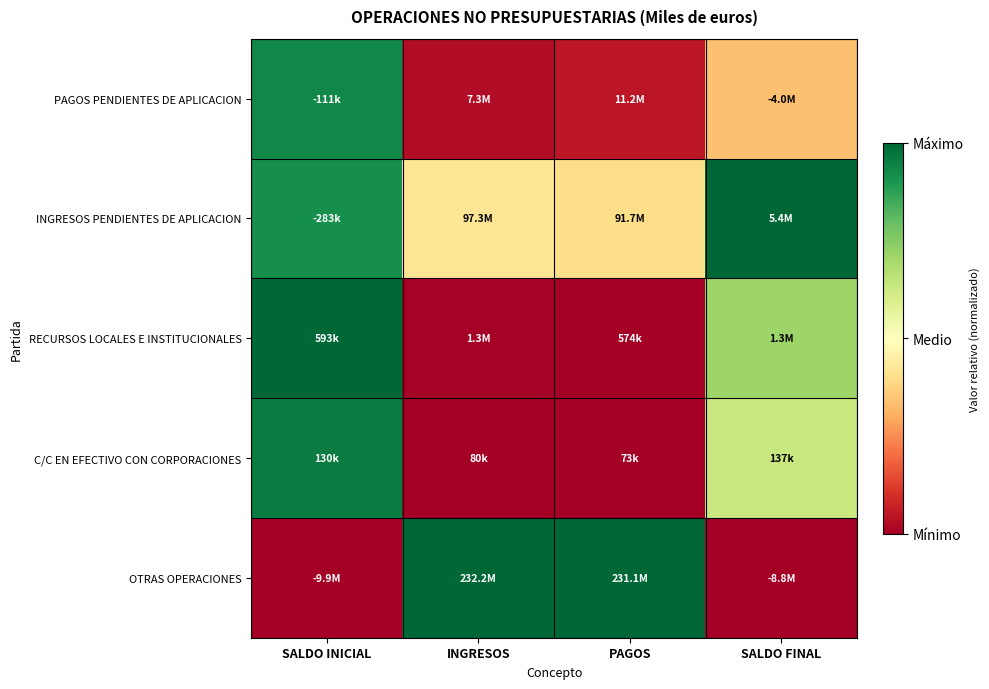

At which category is the sum across all series the highest?

SALDO INICIAL